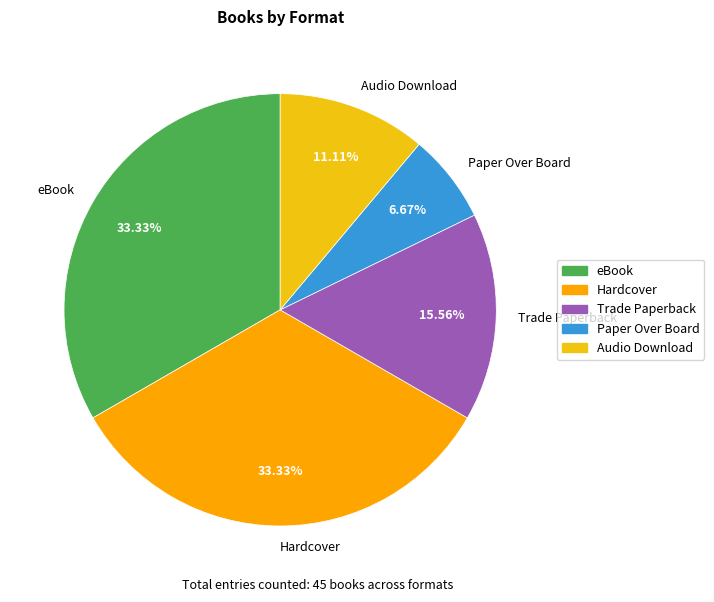

To the nearest percent, what is the combined percentage of Trade Paperback and Audio Download?

27%